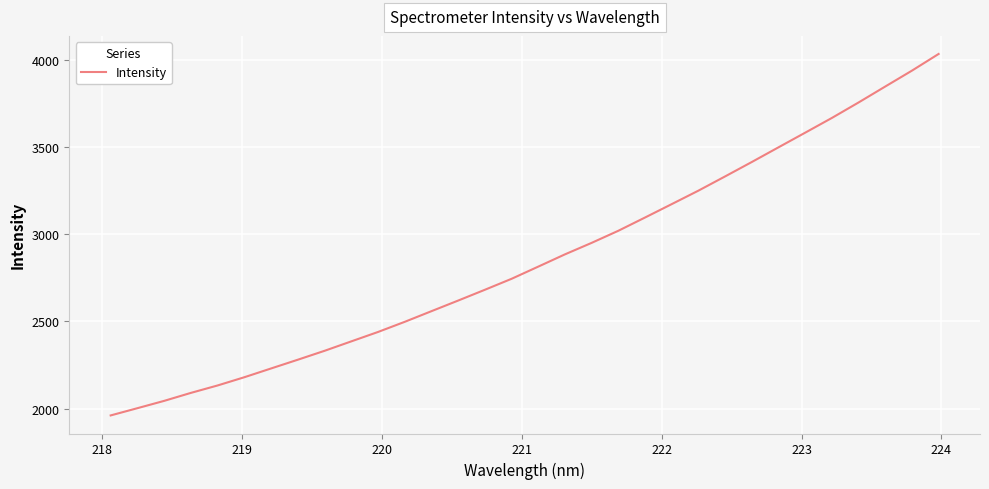

What is the minimum value shown in the chart?

1961.1